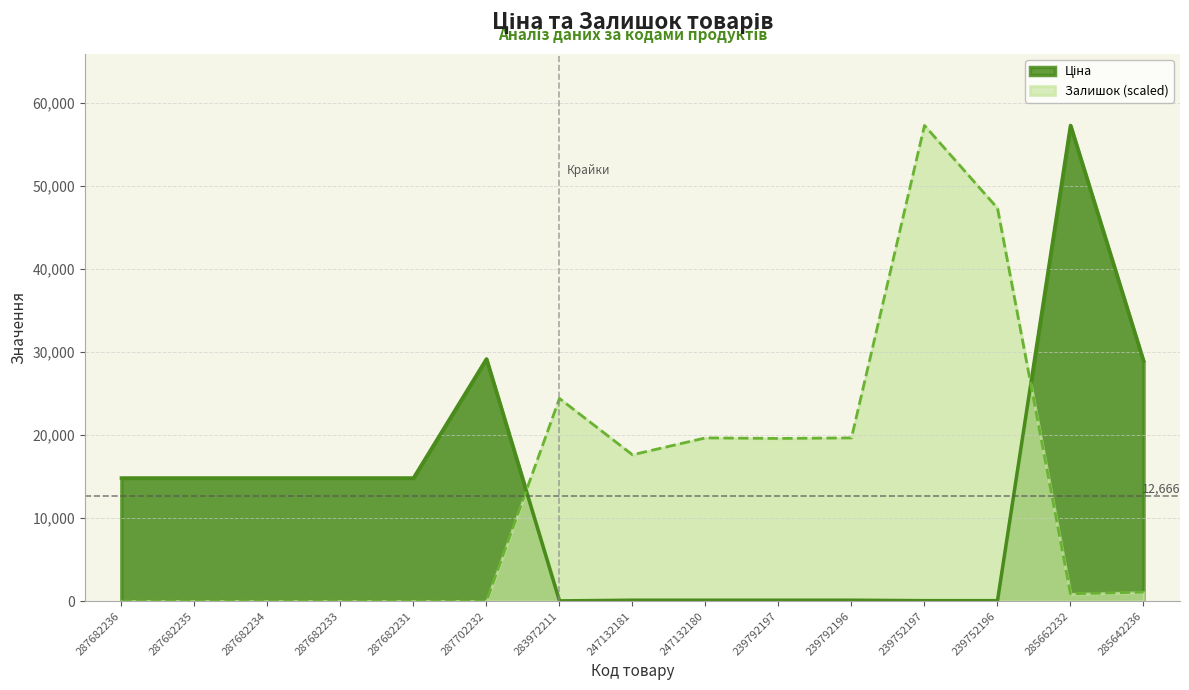

The Ціна series shows 25867.6 at 287682231. True or false?

False